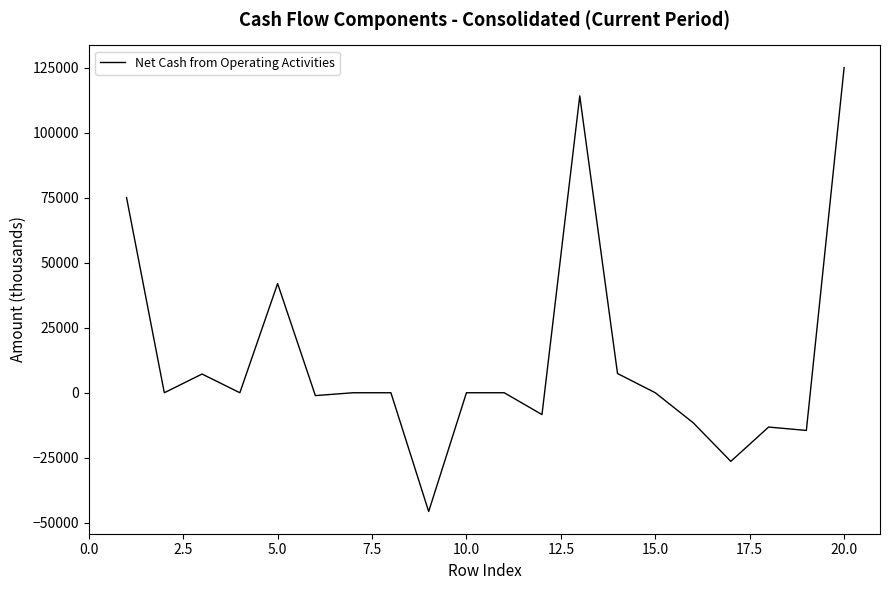

What is the minimum value shown in the chart?

-45700